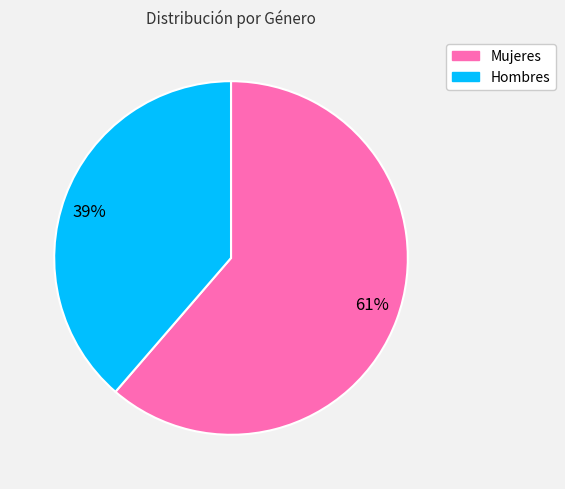

Between Hombres and Mujeres, which is larger?

Mujeres